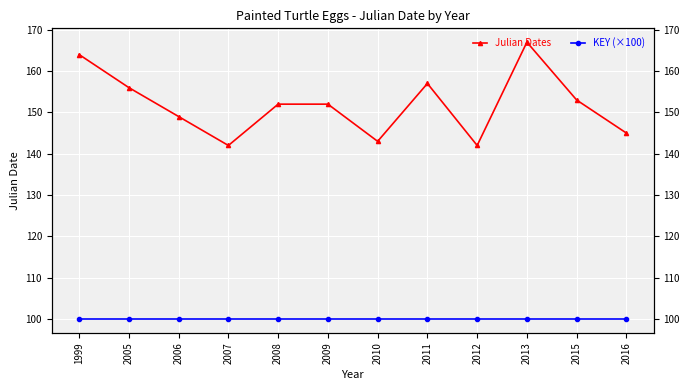

True or false: Julian Dates and KEY (×100) cross at least once.

False